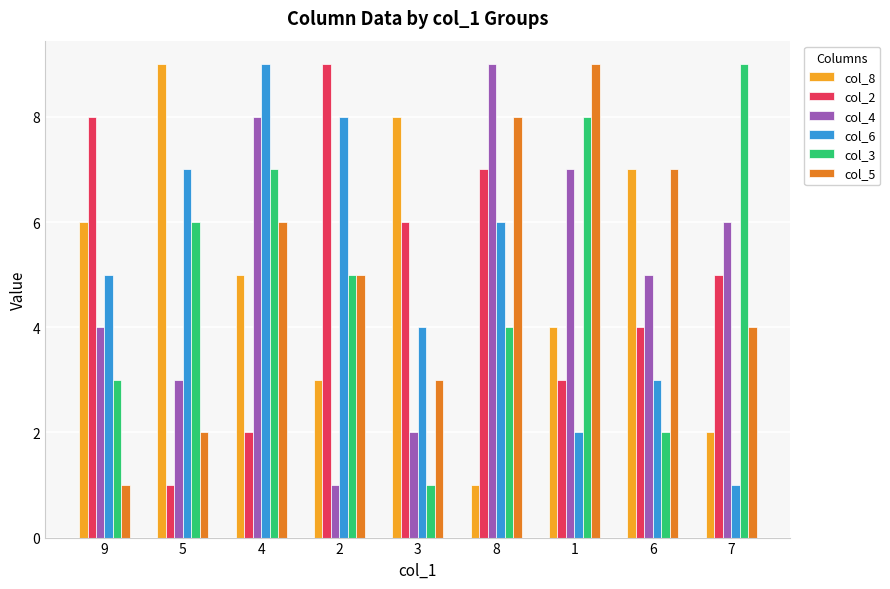

What are all the series names shown in the legend?

col_8, col_2, col_4, col_6, col_3, col_5